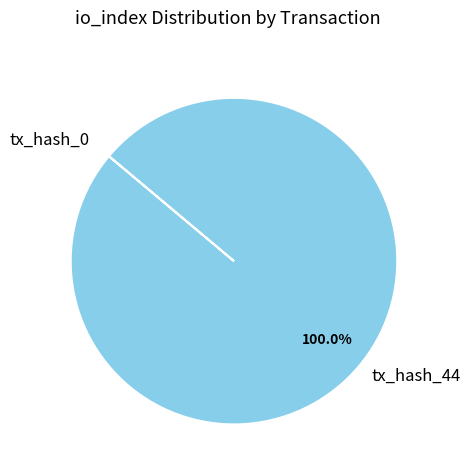

Which category has the biggest portion of the pie?

tx_hash_44